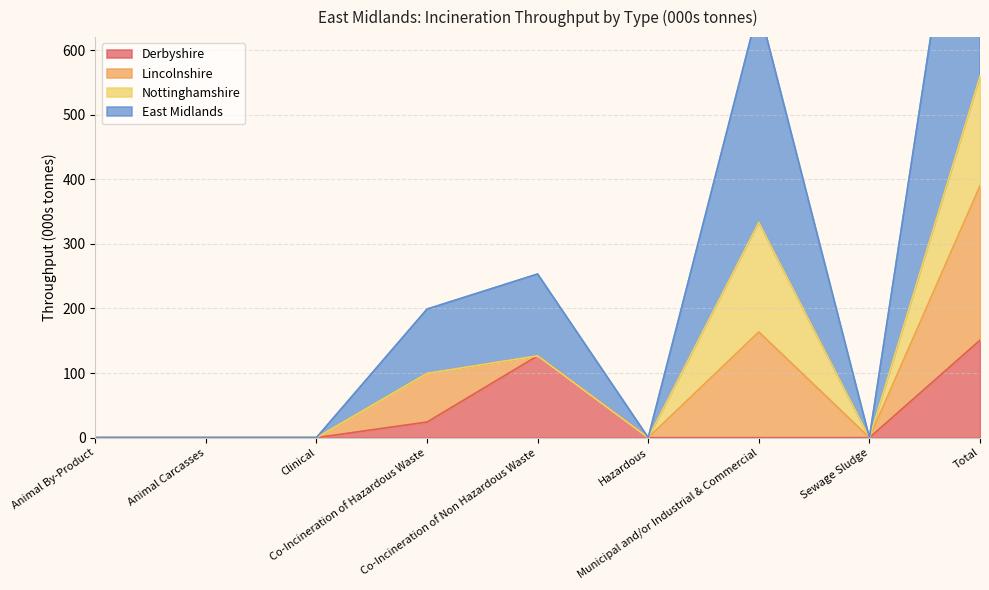

At which label does East Midlands reach its minimum?

Animal By-Product